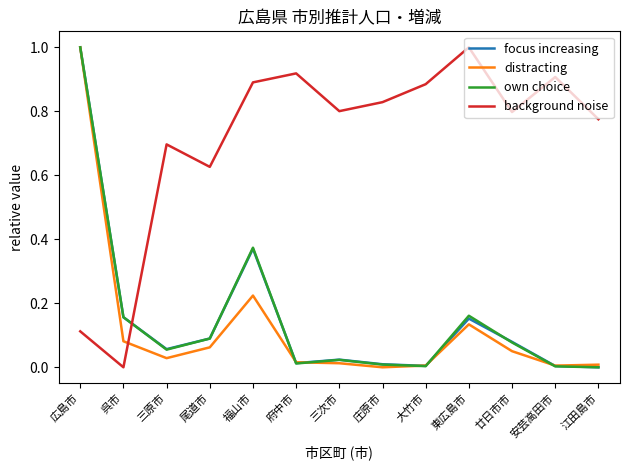

Which series has the largest total across all categories?

background noise